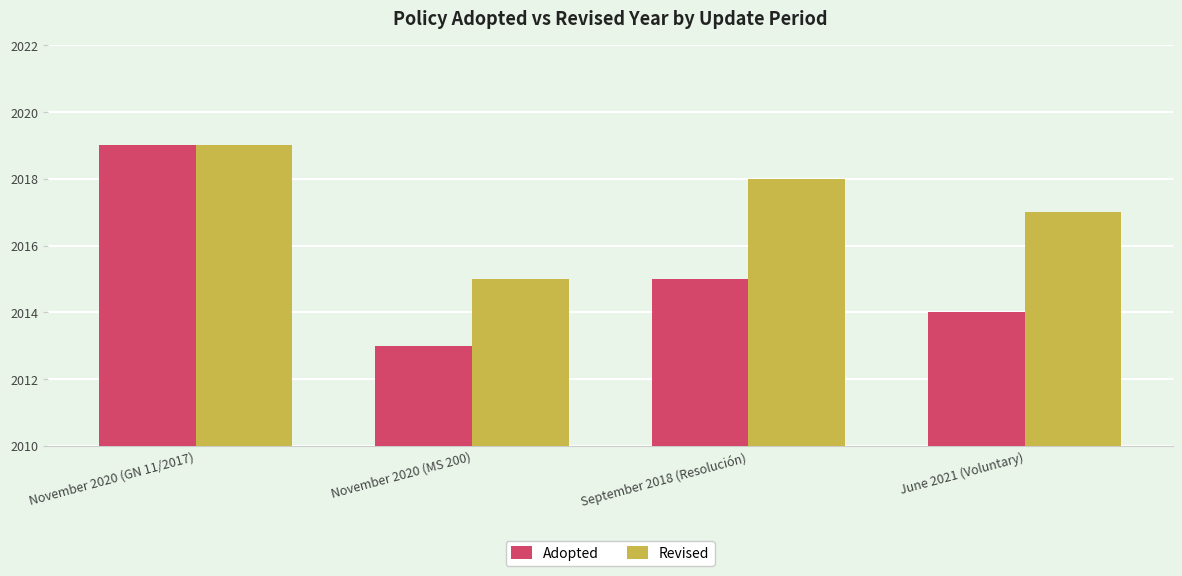

Is it true that Revised equals 1034 at November 2020 (GN 11/2017)?

False